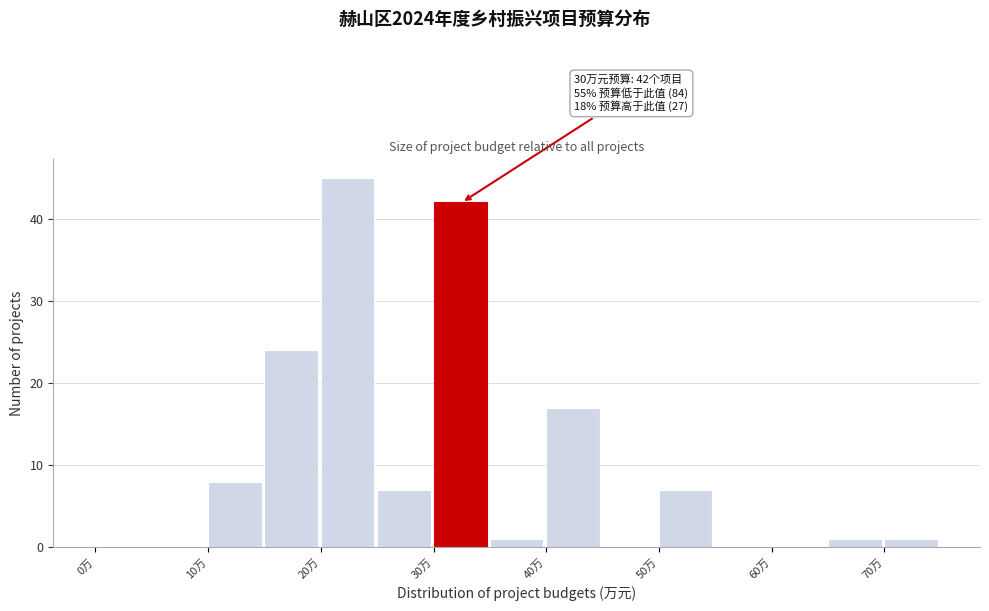

Which range on the x-axis has the tallest bar?

20 to 25